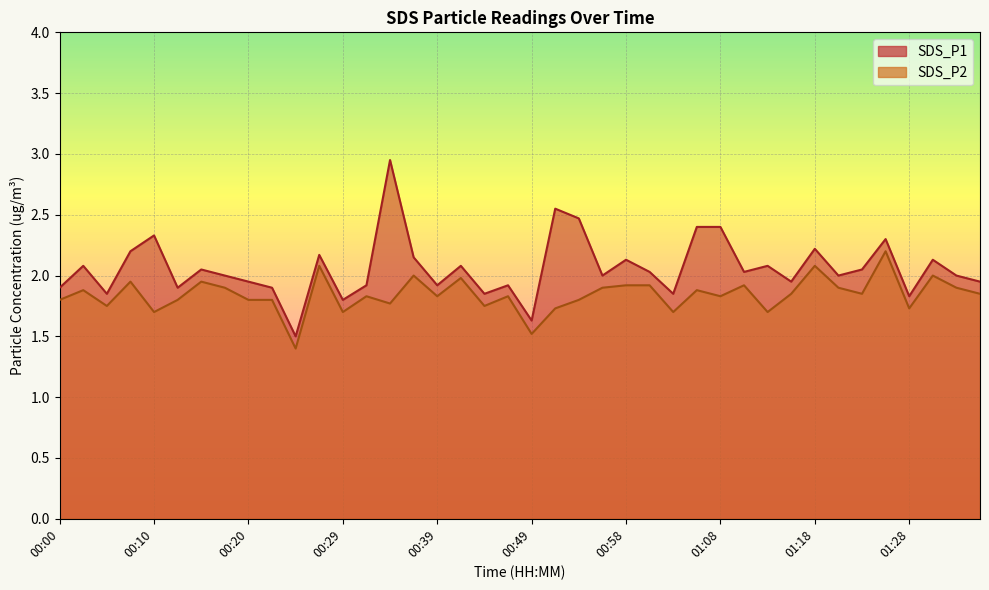

At which category does SDS_P2 reach its first local valley?

00:05